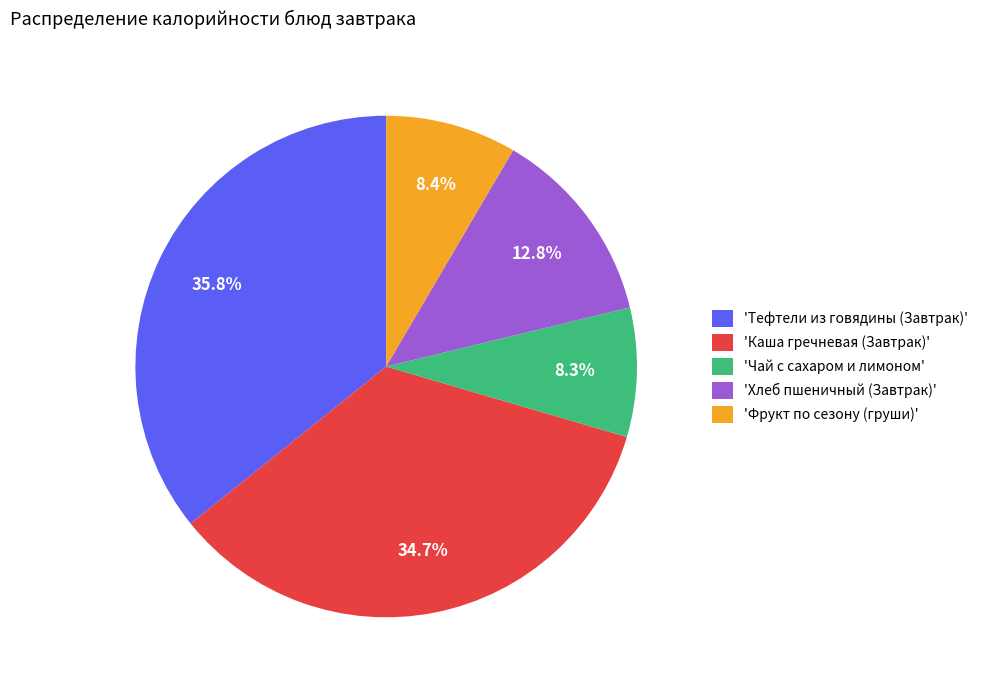

Does any single category account for the majority?

No